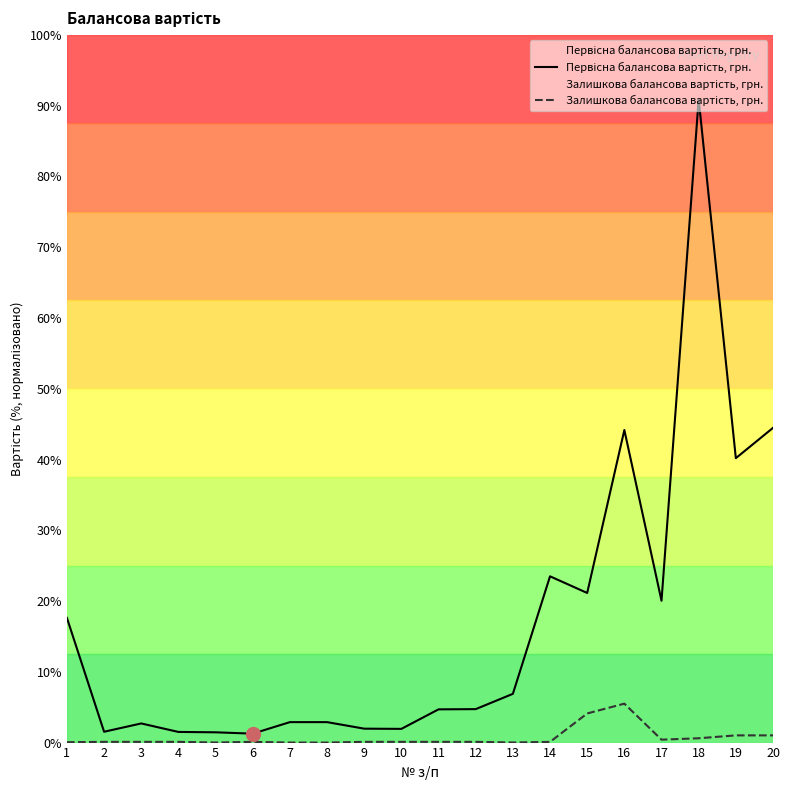

Rank the series at 3 from highest to lowest value.

Первісна балансова вартість, грн., Залишкова балансова вартість, грн.